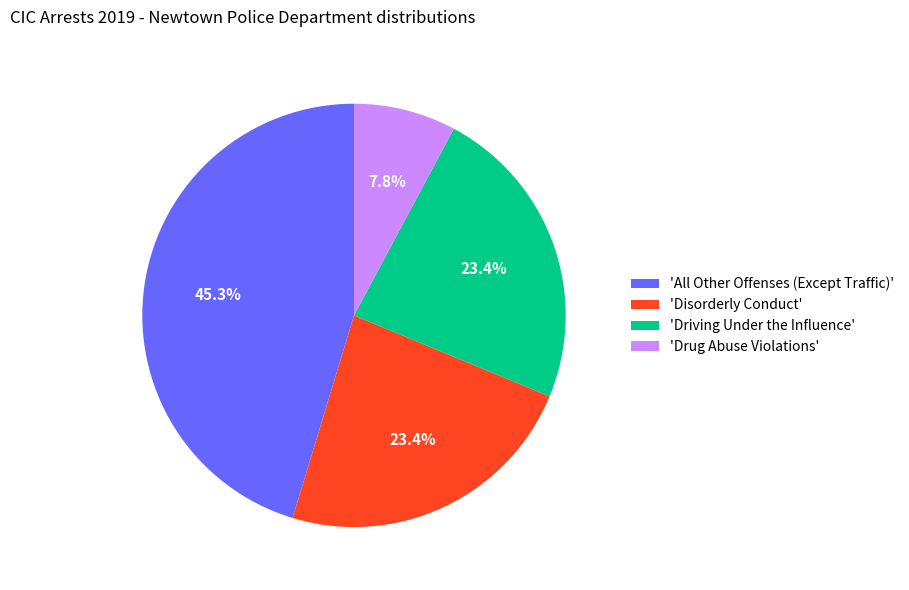

Do 'All Other Offenses (Except Traffic)' and 'Disorderly Conduct' together represent more than half of the pie?

Yes